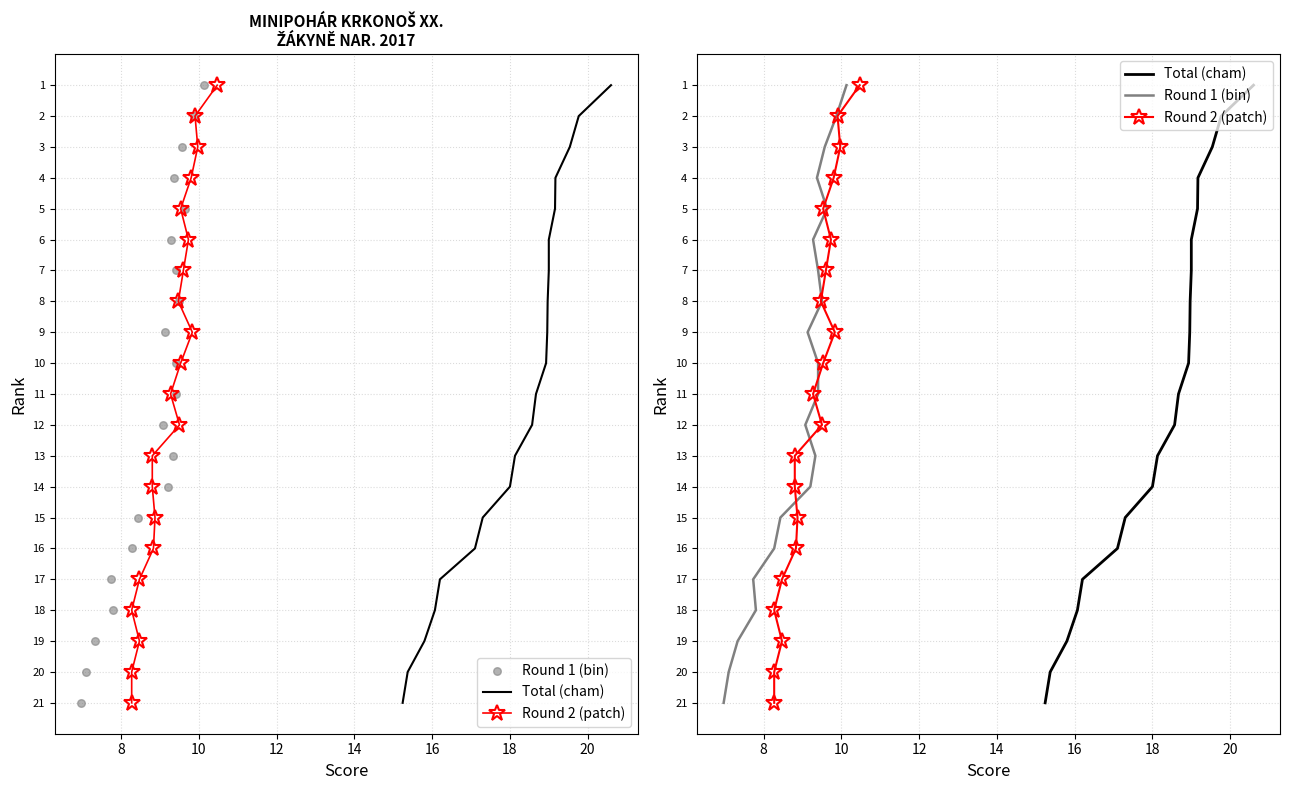

Is the value of Round 2 (patch) at 8 greater than the value of Total (cham) at 16?

No